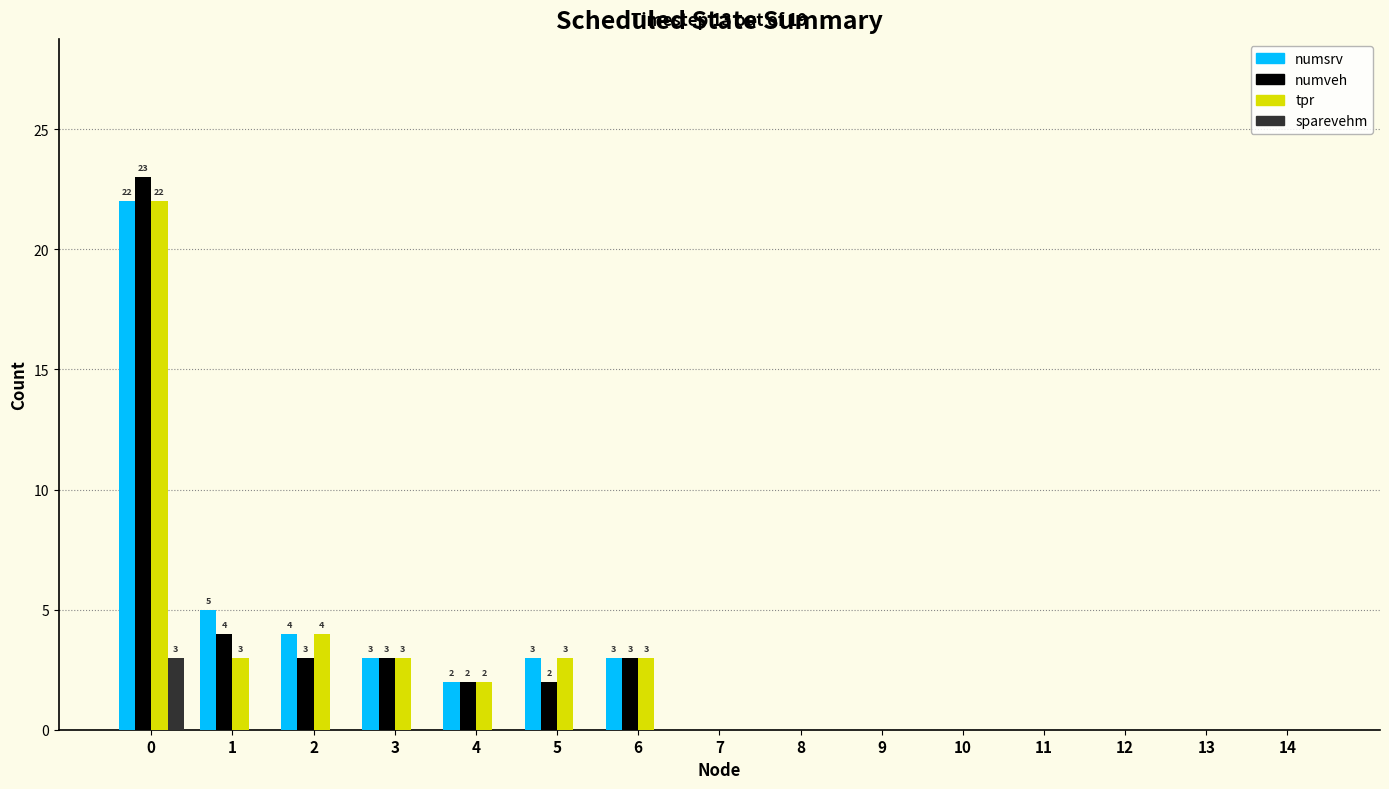

How many groups of bars are there?

15